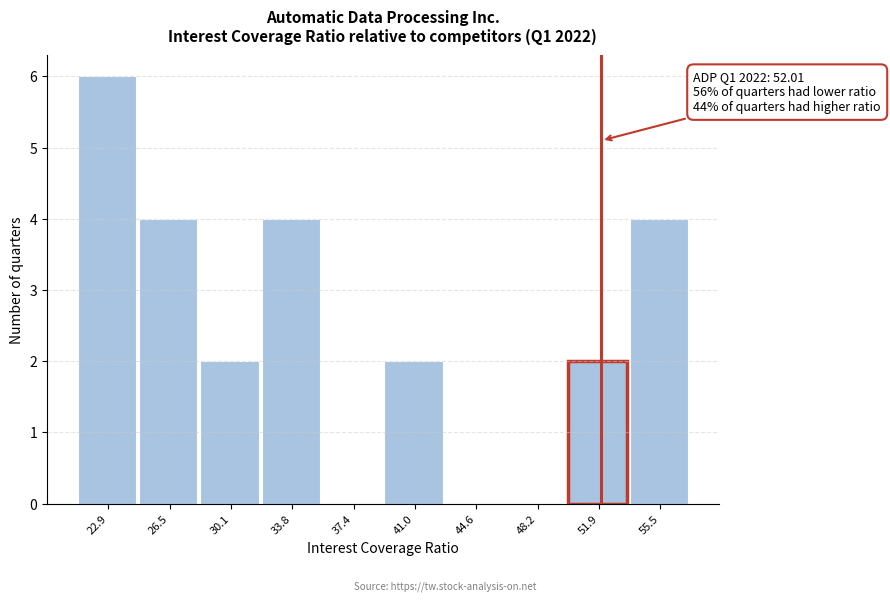

Over which range of the x-axis is the bar tallest?

21.0 to 24.5